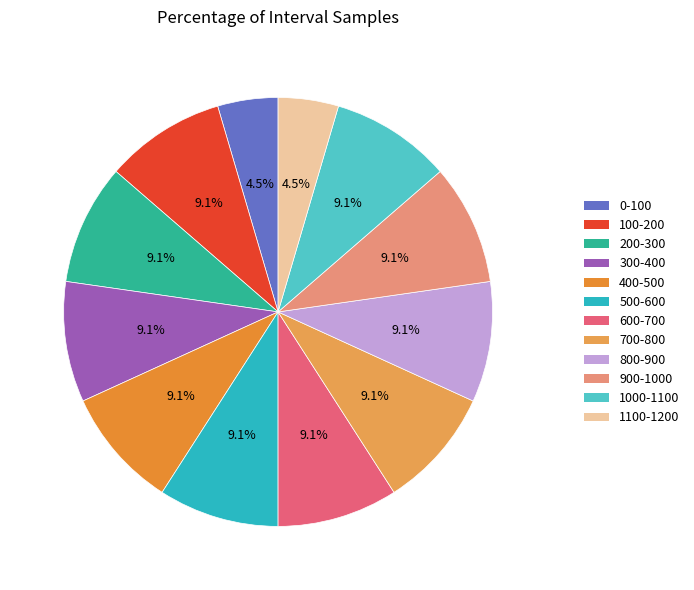

What is the smallest slice in the pie chart?

0-100